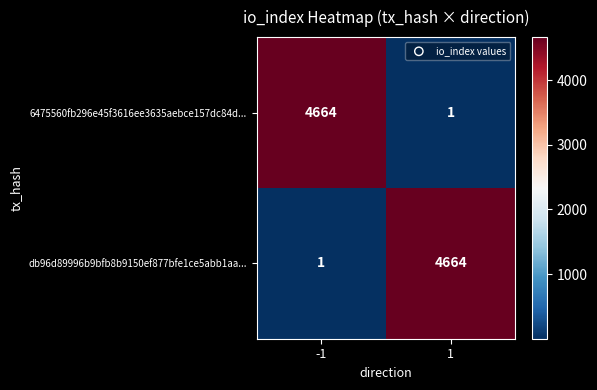

What is the smallest value displayed?

1